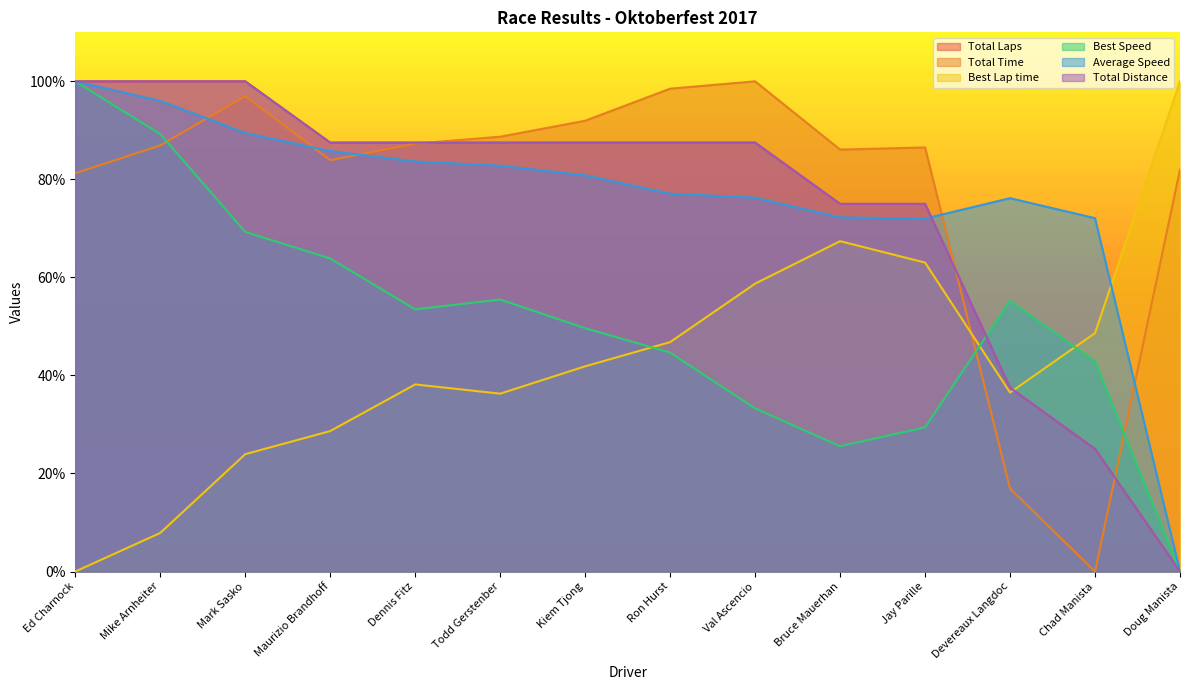

Reading left to right, list all the values displayed in this chart.

Total Laps: 100.0	100.0	100.0	87.5	87.5	87.5	87.5	87.5	87.5	75.0	75.0	37.5	25.0	0.0
Total Time: 81.2	86.9	97.0	83.9	87.3	88.7	92.0	98.5	100.0	86.1	86.5	16.9	0.0	82.0
Best Lap time: 0.0	7.9	23.9	28.7	38.2	36.3	41.9	46.8	58.7	67.4	63.0	36.5	48.6	100.0
Best Speed: 100.0	89.3	69.3	63.9	53.5	55.5	49.6	44.7	33.3	25.6	29.4	55.2	42.8	0.0
Average Speed: 100.0	96.0	89.5	85.8	83.7	82.8	80.8	77.1	76.3	72.2	72.0	76.2	72.1	0.0
Total Distance: 100.0	100.0	100.0	87.5	87.5	87.5	87.5	87.5	87.5	75.0	75.0	37.5	25.0	0.0